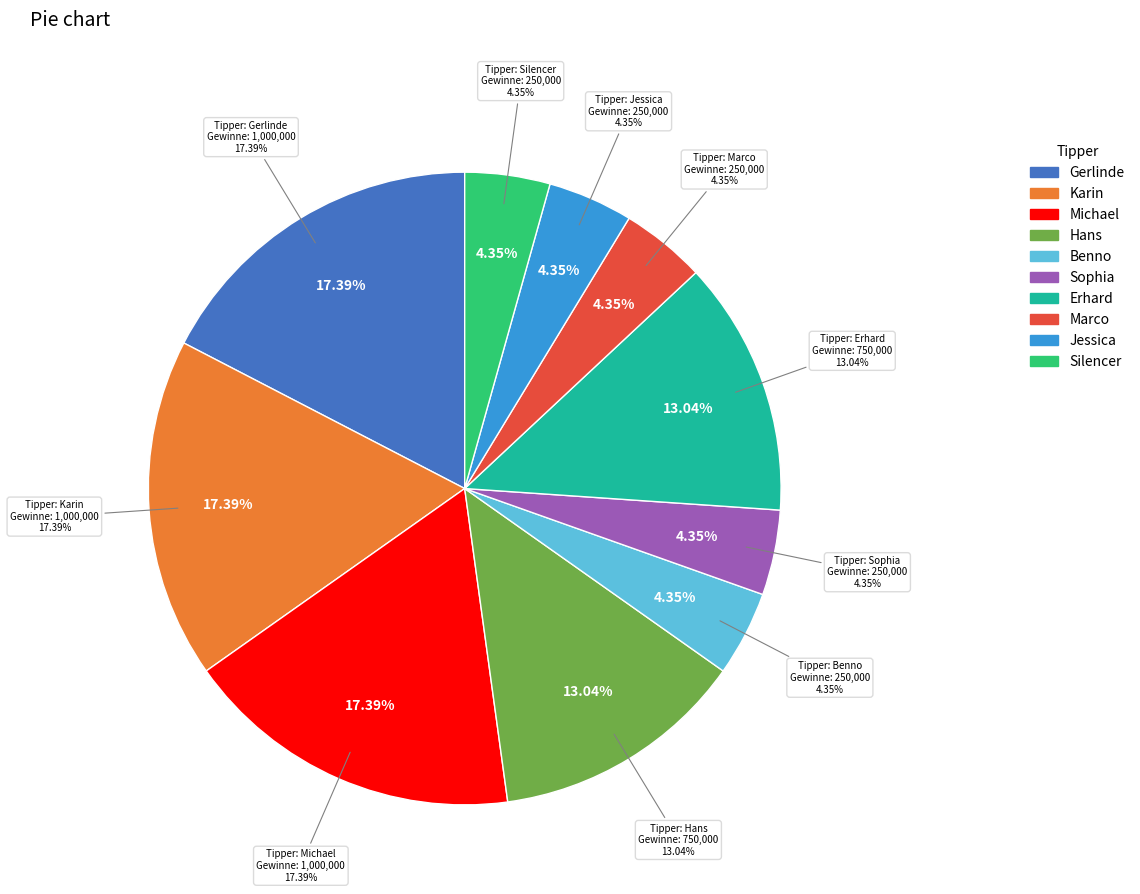

What percentage is the Sophia slice, to the nearest percent?

4%